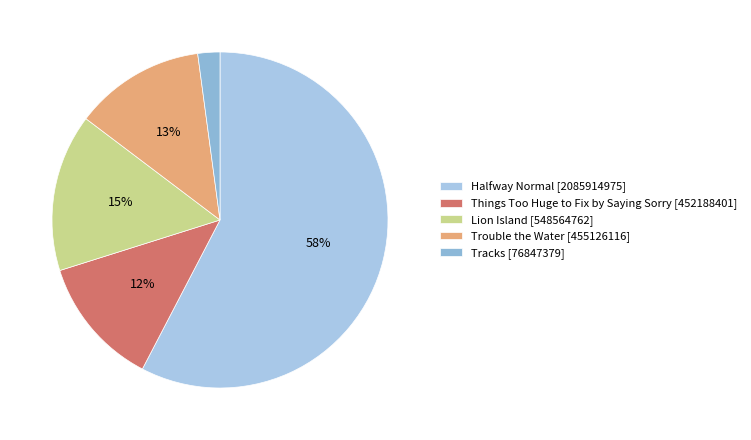

Is the sum of Lion Island and Trouble the Water greater than half?

No